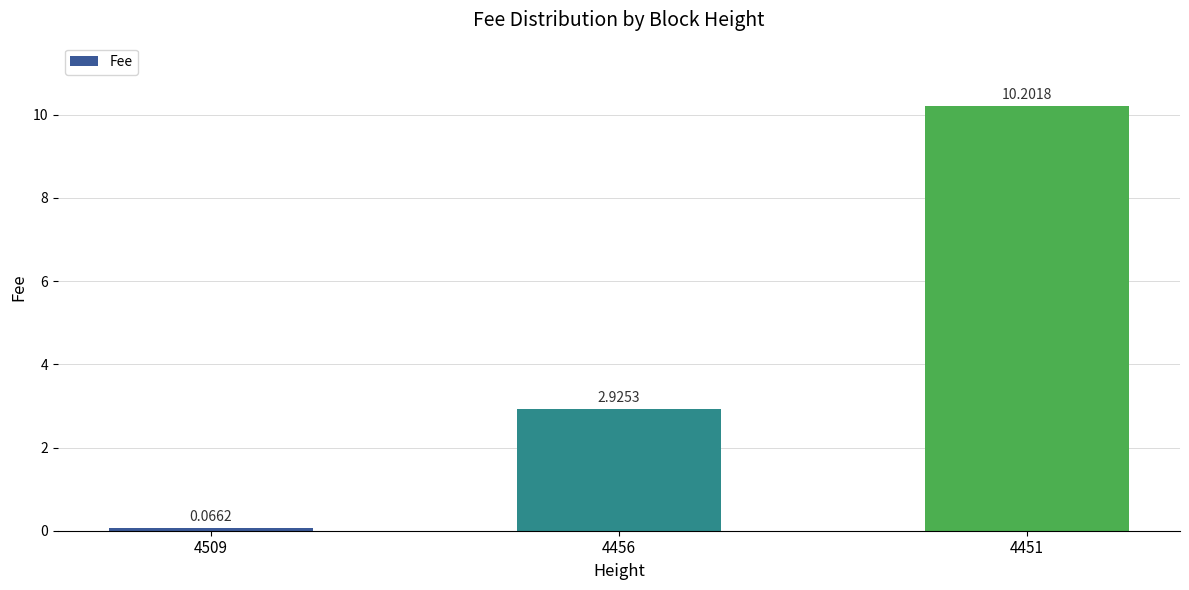

Rank the categories by value from highest to lowest.

4451, 4456, 4509